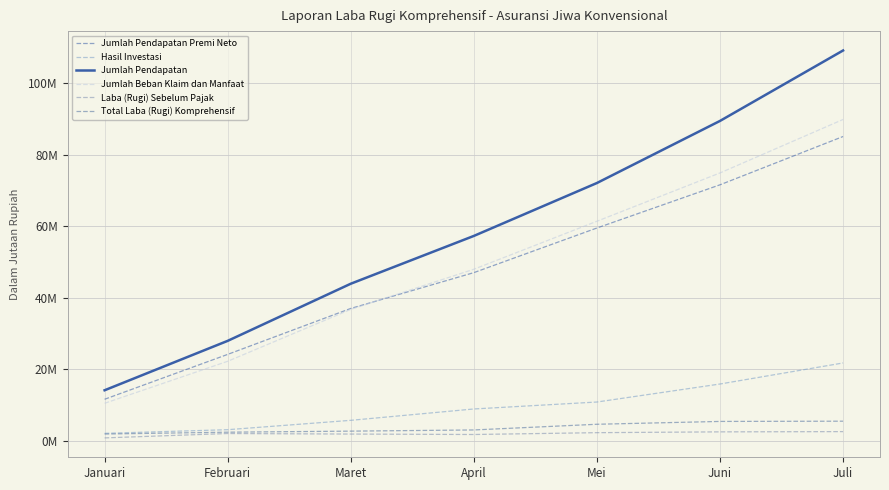

The value of Jumlah Pendapatan at Maret is 43958707.1. True or false?

True